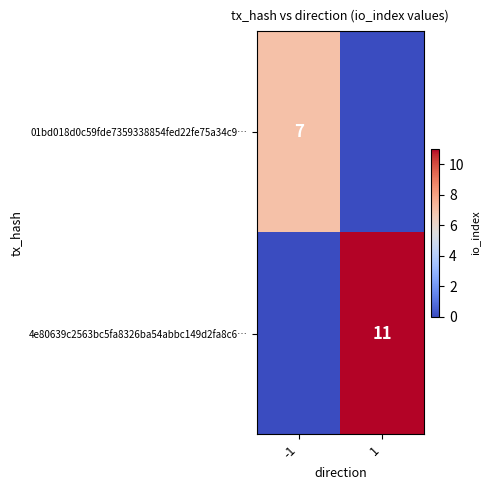

True or false: 01bd018d0c59fde7359338854fed22fe75a34c9… has a value of 7 at -1.

True